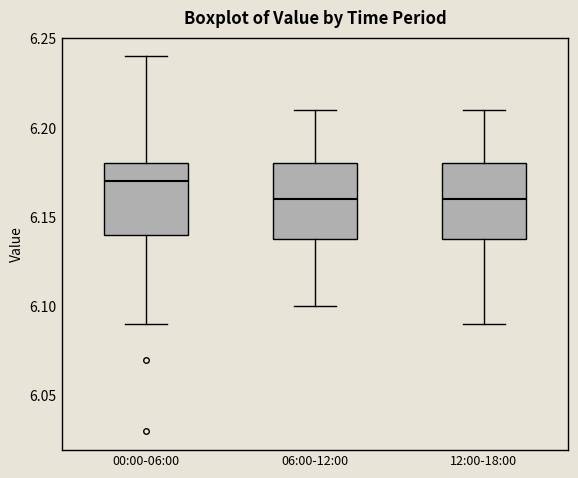

Reading left to right, read every box against the y-axis: the position of its median line, the range the box covers, and the ends of its whiskers. The values are not printed on the chart, so give them approximately, as read against the axis.

00:00-06:00: median 6.17, box 6.14 to 6.18, whiskers 6.09 to 6.24
06:00-12:00: median 6.16, box 6.14 to 6.18, whiskers 6.10 to 6.21
12:00-18:00: median 6.16, box 6.14 to 6.18, whiskers 6.09 to 6.21